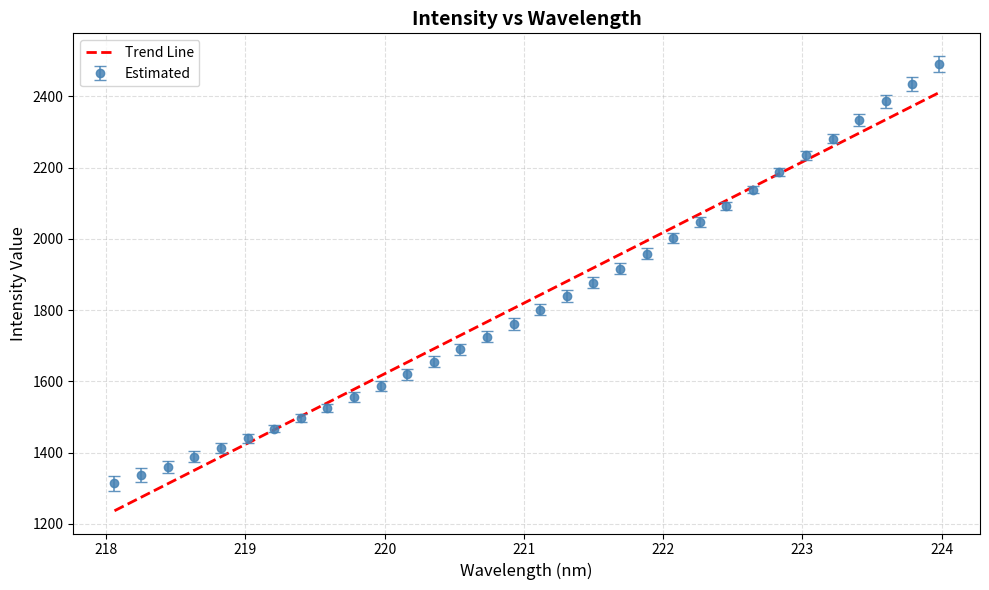

What is the maximum value for Estimated?

2491.3